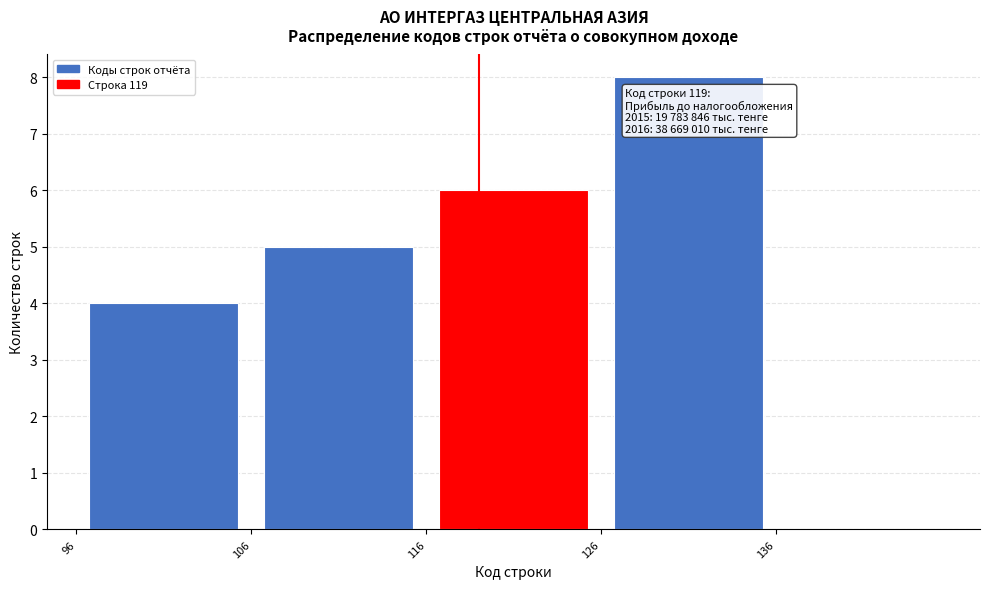

Over which range of the x-axis is the bar tallest?

126 to 136